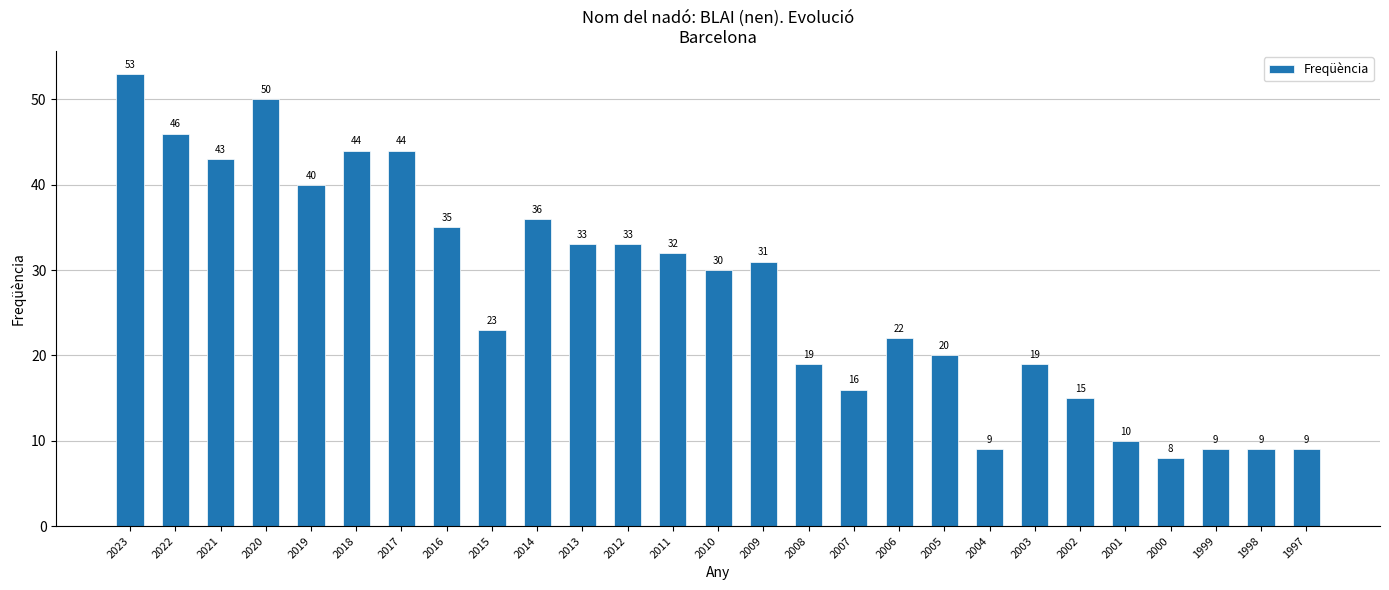

The value at 2006 is 5. True or false?

False